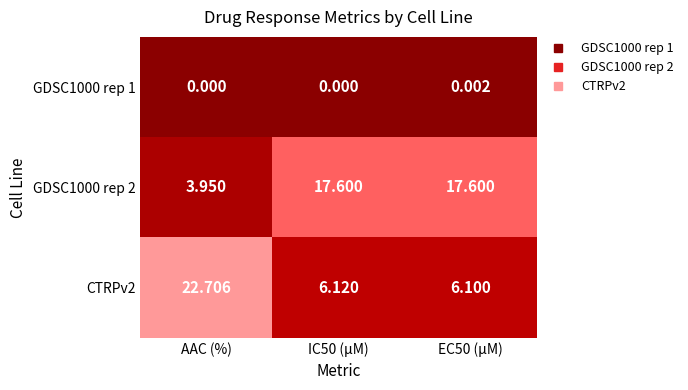

At how many categories does at least one series exceed 10?

3